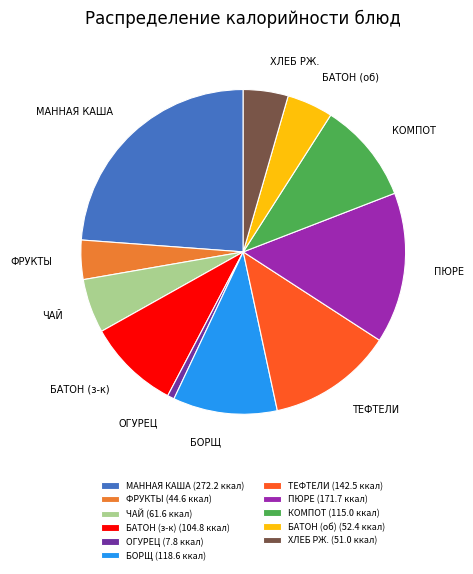

Is the sum of ПЮРЕ and МАННАЯ КАША greater than half?

No